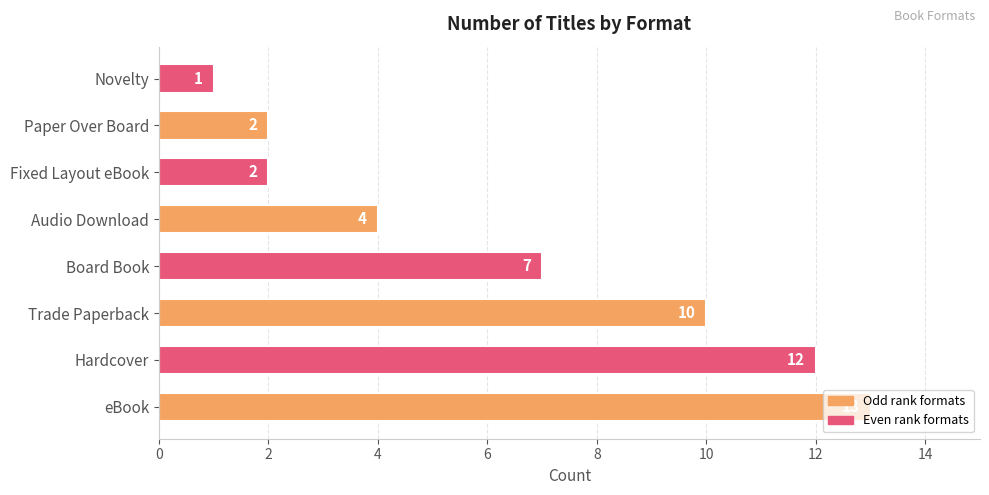

What is the difference between the values at Fixed Layout eBook and Hardcover?

10